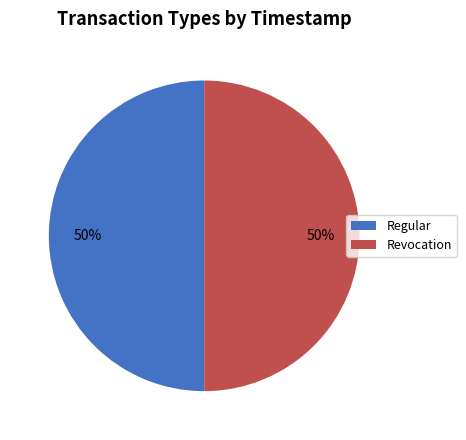

To the nearest percent, what portion does Revocation represent?

50%